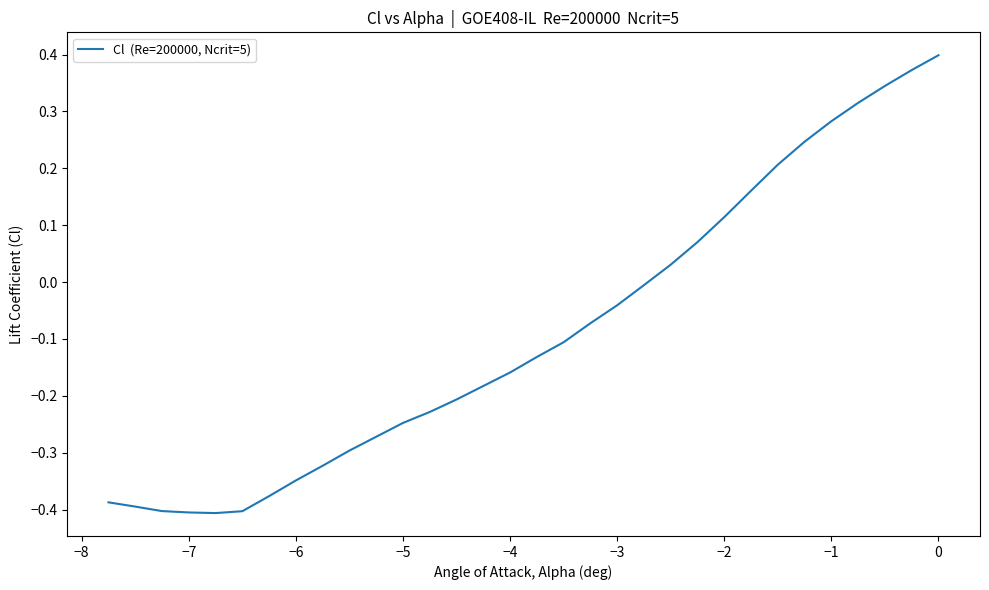

What is the difference between the maximum and minimum values?

0.8